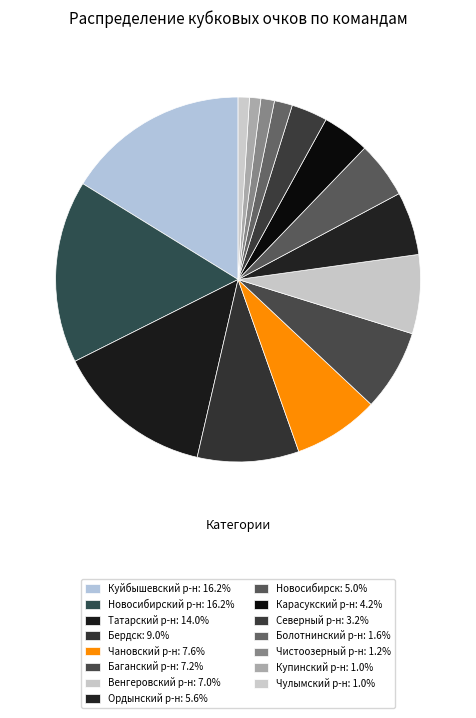

How many slices are in this pie chart?

15